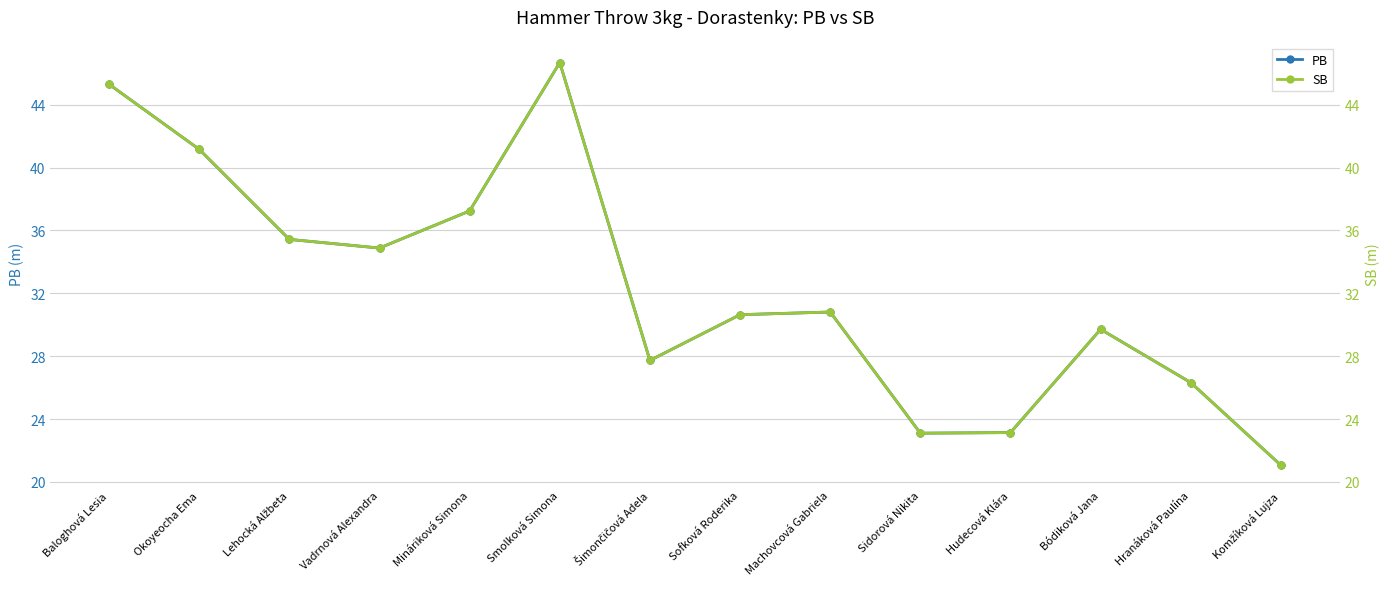

How many interior local valleys does the SB series have?

3